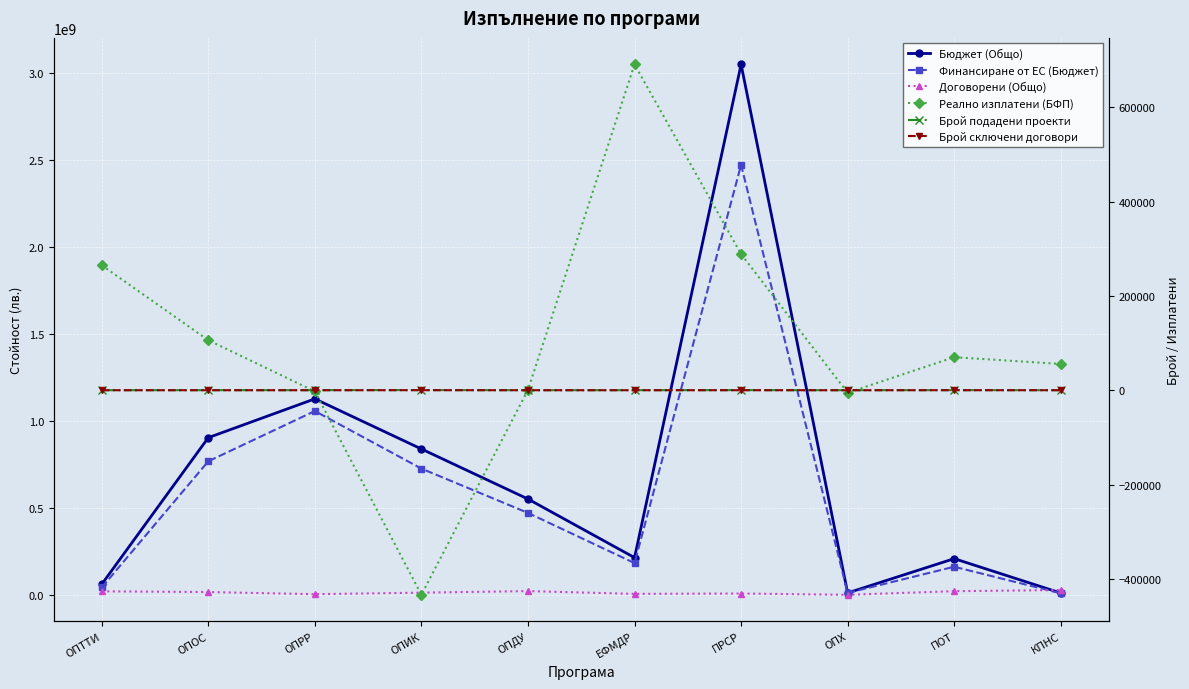

What is the difference between the maximum and minimum values in the Реално изплатени (БФП) series?

1124190.4